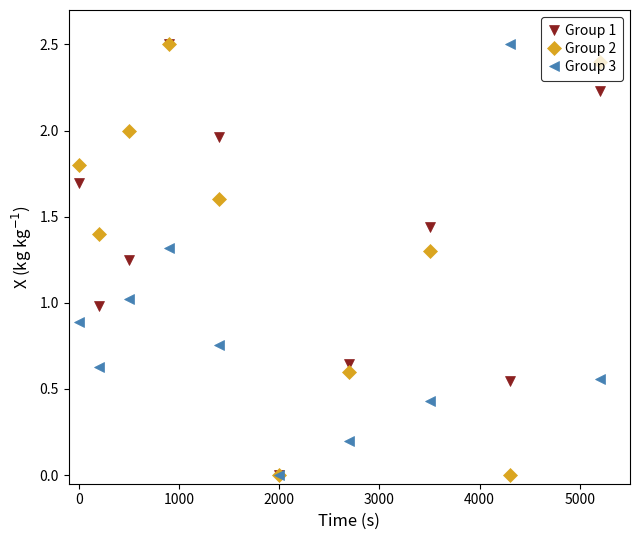

True or false: Group 3 has more than 1 points higher than both neighbors.

True